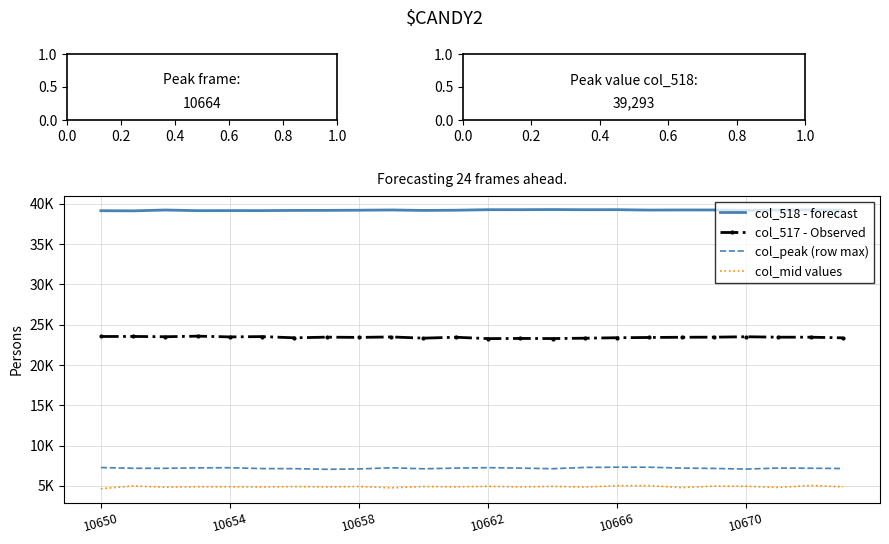

What are all the series names shown in the legend?

col_518 - forecast, col_517 - Observed, col_peak (row max), col_mid values